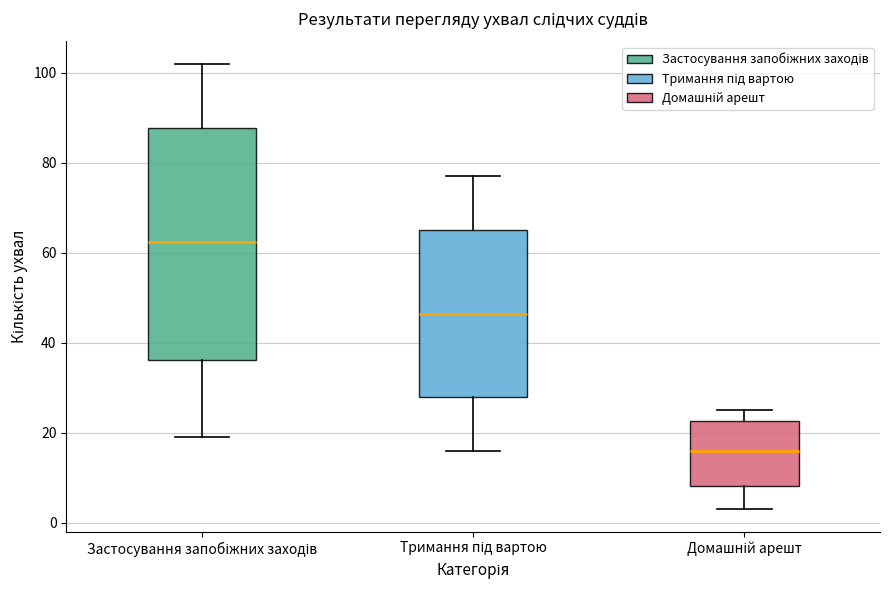

Which box has the highest median line?

Застосування запобіжних заходів